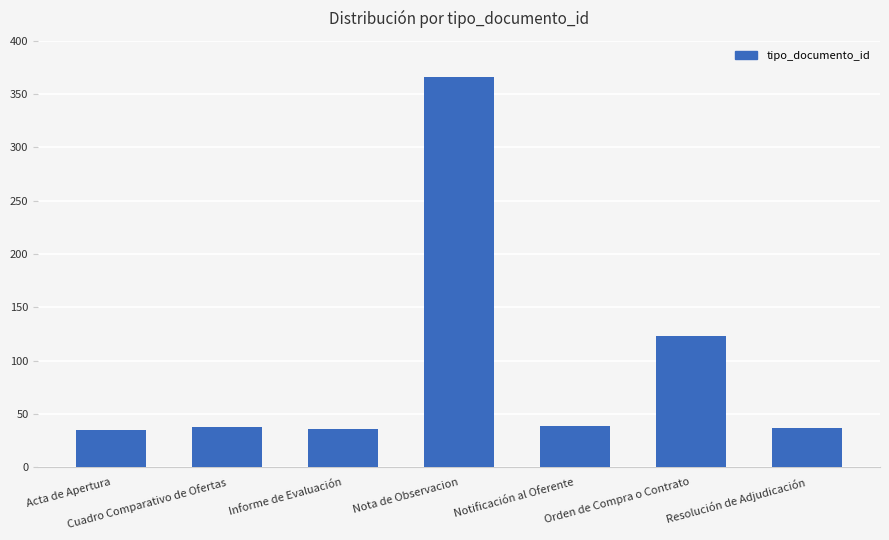

What is the greatest value displayed?

366